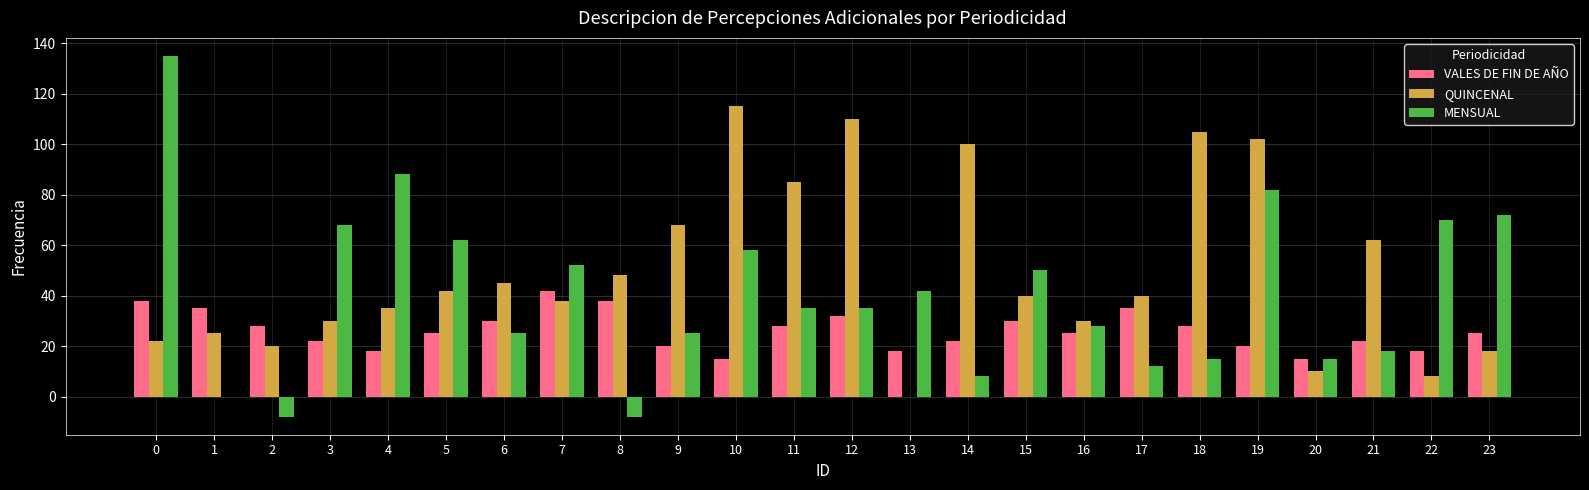

How many groups of bars are there?

24